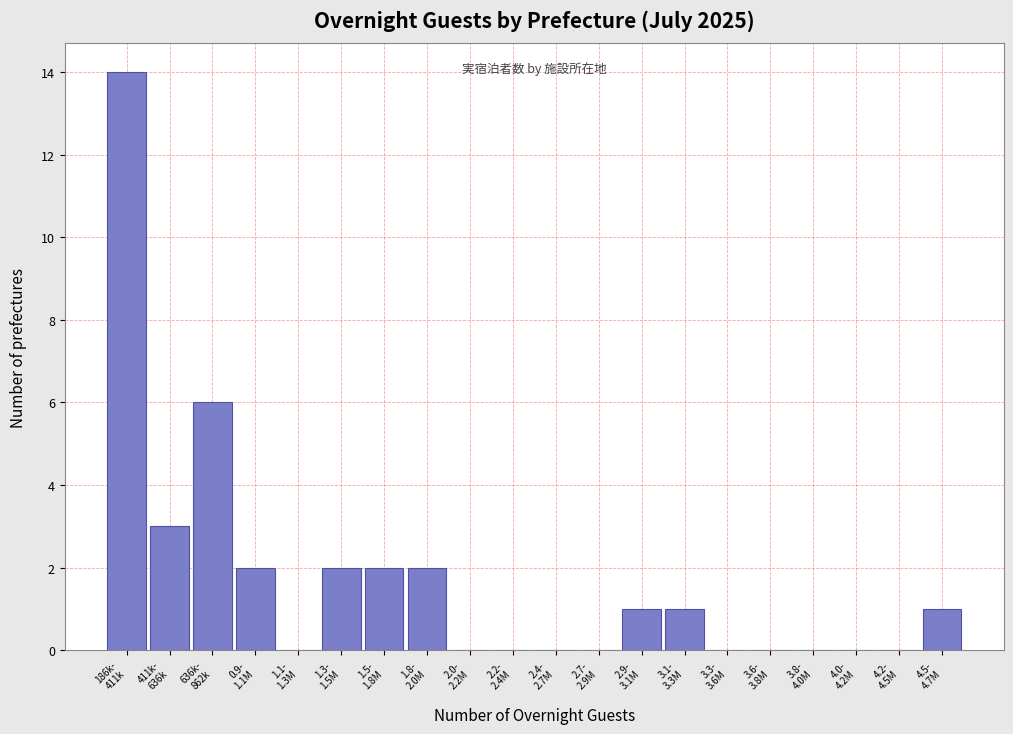

What is the sum of all values?

34